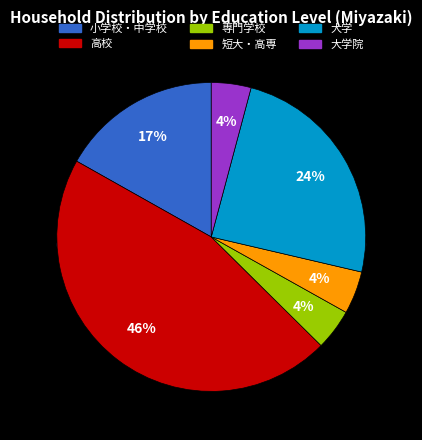

To the nearest percent, what portion does 高校 represent?

46%